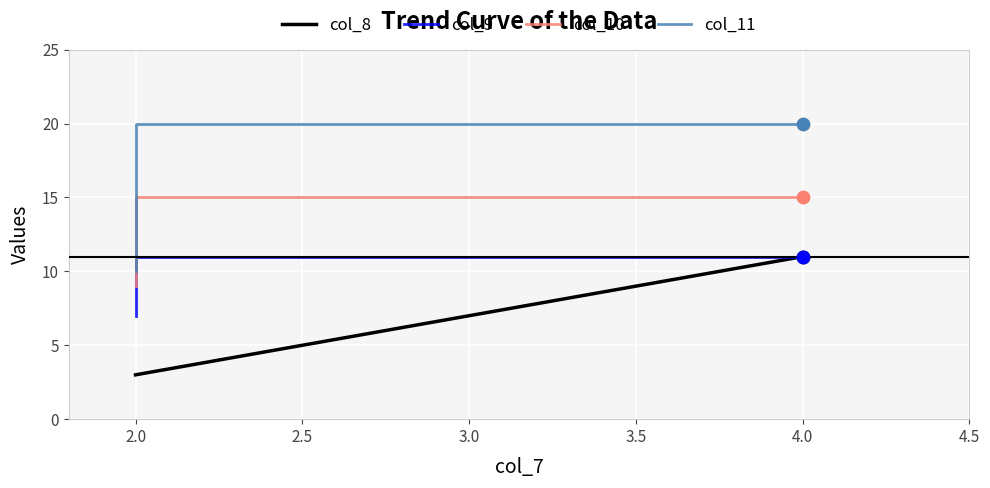

At how many categories does at least one series exceed 18?

2